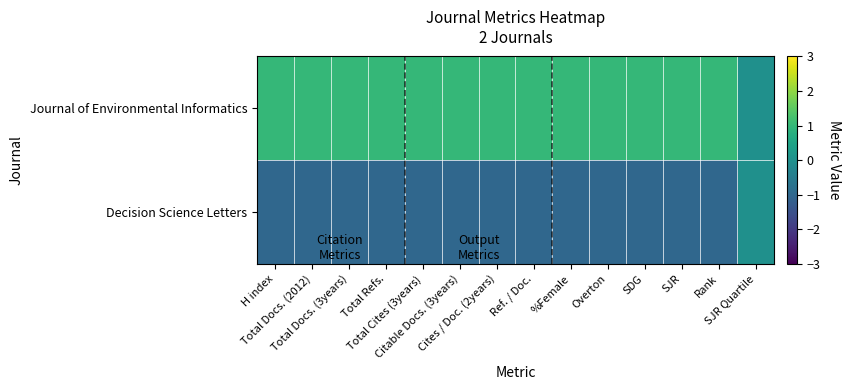

Reading right to left, transcribe all the data shown in this chart.

Journal of Environmental Informatics: SJR Quartile=0	Rank=1	SJR=1	SDG=1	Overton=1	%Female=1	Ref. / Doc.=1	Cites / Doc. (2years)=1	Citable Docs. (3years)=1	Total Cites (3years)=1	Total Refs.=1	Total Docs. (3years)=1	Total Docs. (2012)=1	H index=1
Decision Science Letters: SJR Quartile=0	Rank=-1	SJR=-1	SDG=-1	Overton=-1	%Female=-1	Ref. / Doc.=-1	Cites / Doc. (2years)=-1	Citable Docs. (3years)=-1	Total Cites (3years)=-1	Total Refs.=-1	Total Docs. (3years)=-1	Total Docs. (2012)=-1	H index=-1